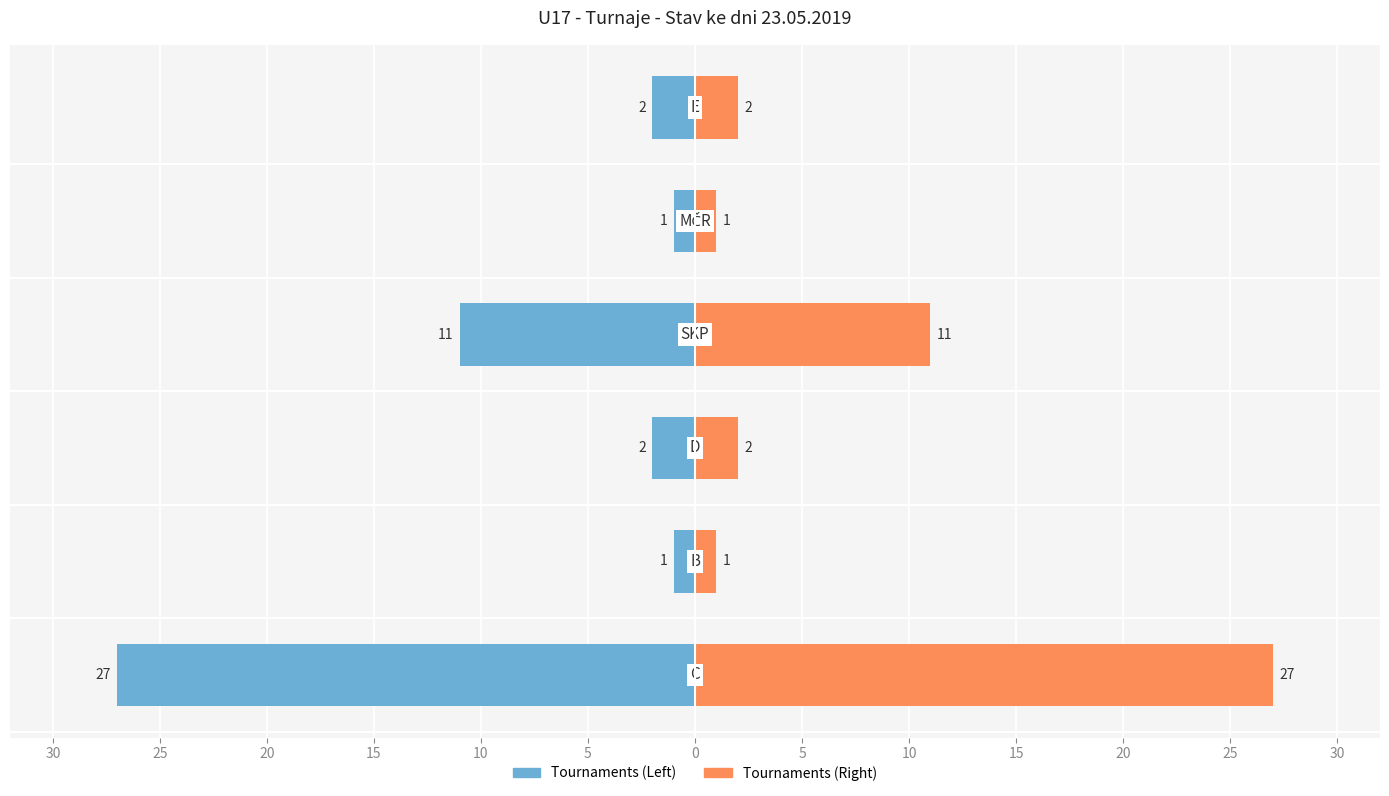

True or false: Tournaments (Left) has a value of -1 at 5.

False